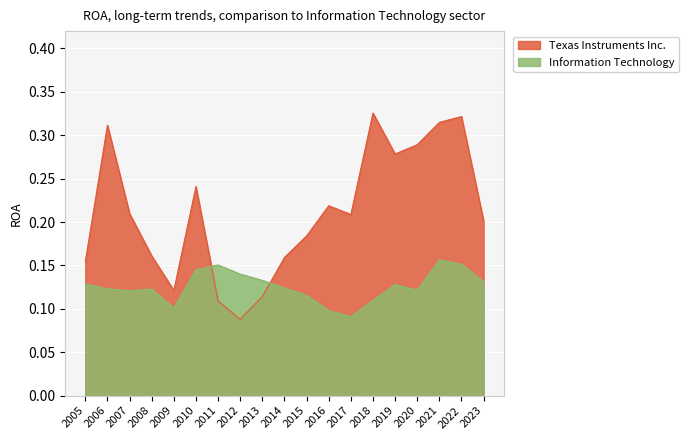

Reading right to left, extract all data points from this chart.

Texas Instruments Inc.: 2023=0.2	2022=0.3	2021=0.3	2020=0.3	2019=0.3	2018=0.3	2017=0.2	2016=0.2	2015=0.2	2014=0.2	2013=0.1	2012=0.1	2011=0.1	2010=0.2	2009=0.1	2008=0.2	2007=0.2	2006=0.3	2005=0.2
Information Technology: 2023=0.1	2022=0.2	2021=0.2	2020=0.1	2019=0.1	2018=0.1	2017=0.1	2016=0.1	2015=0.1	2014=0.1	2013=0.1	2012=0.1	2011=0.2	2010=0.1	2009=0.1	2008=0.1	2007=0.1	2006=0.1	2005=0.1